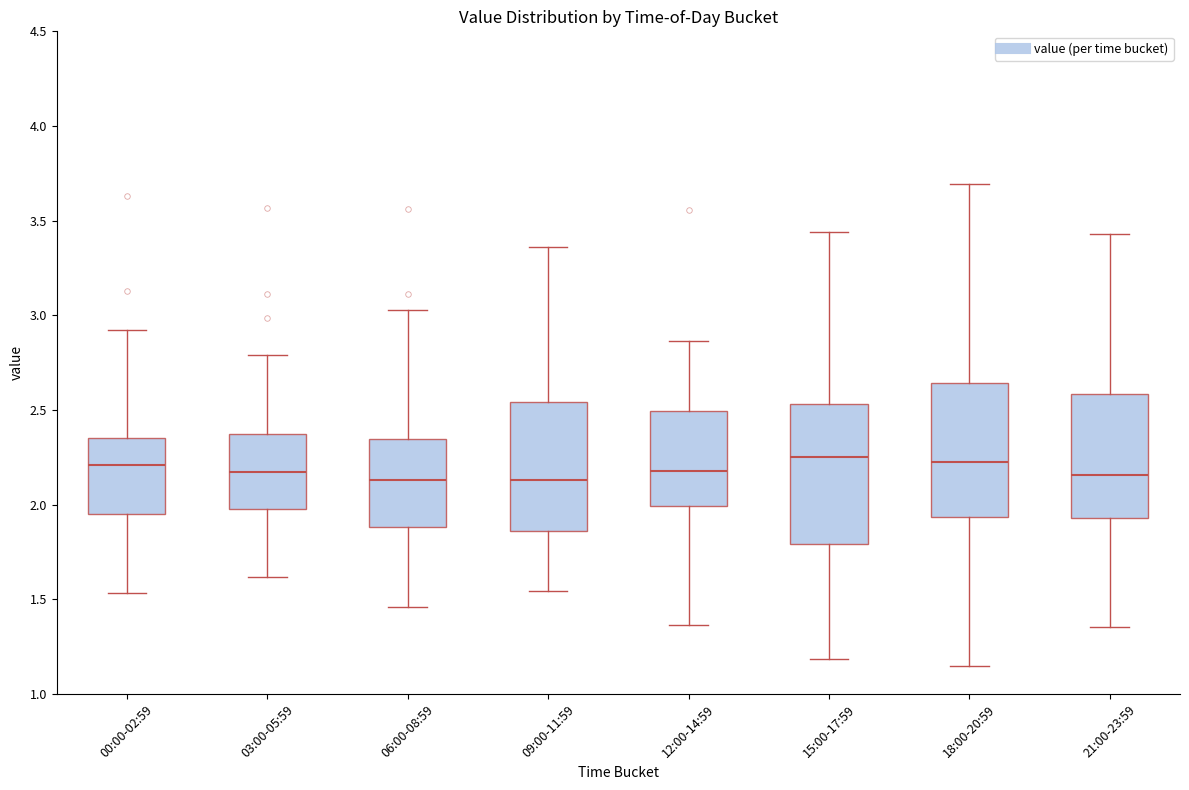

Reading left to right, transcribe this box plot: for each box, give where its median line is, the range the box spans, and where its two whiskers end, as read against the y-axis. The values are not printed on the chart, so give them approximately, as read against the axis.

00:00-02:59: median 2.20, box 1.95 to 2.35, whiskers 1.55 to 2.90
03:00-05:59: median 2.15, box 2.00 to 2.40, whiskers 1.60 to 2.80
06:00-08:59: median 2.15, box 1.90 to 2.35, whiskers 1.45 to 3.05
09:00-11:59: median 2.15, box 1.85 to 2.55, whiskers 1.55 to 3.35
12:00-14:59: median 2.20, box 2.00 to 2.50, whiskers 1.35 to 2.85
15:00-17:59: median 2.25, box 1.80 to 2.55, whiskers 1.20 to 3.45
18:00-20:59: median 2.20, box 1.95 to 2.65, whiskers 1.15 to 3.70
21:00-23:59: median 2.15, box 1.95 to 2.60, whiskers 1.35 to 3.45